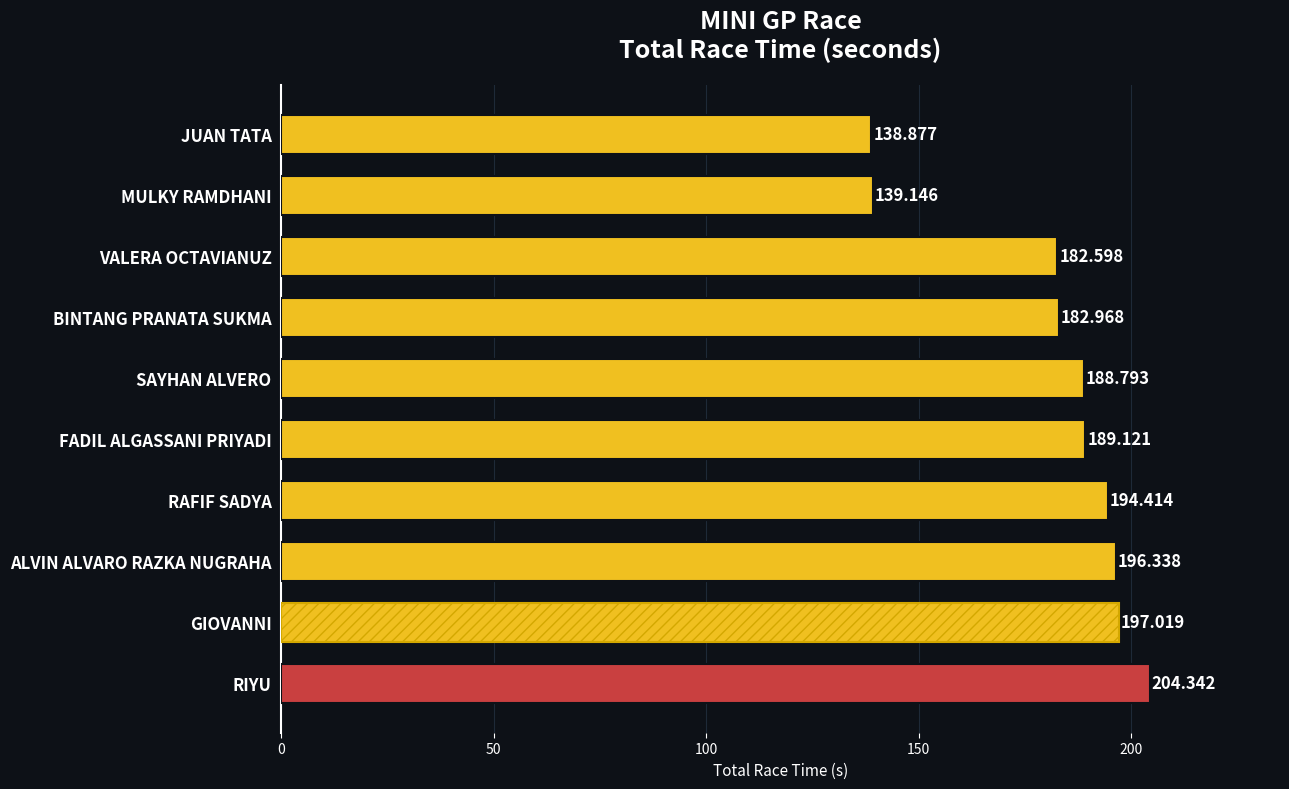

Does the chart contain stacked bars?

No